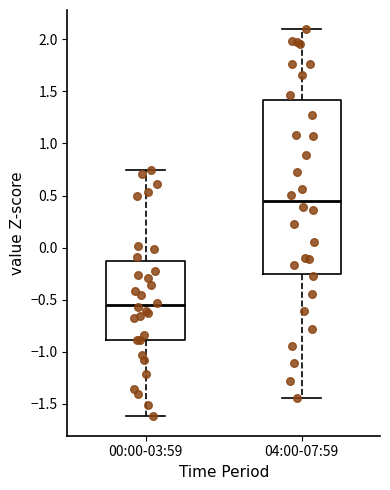

Reading left to right, read every box against the y-axis: the position of its median line, the range the box covers, and the ends of its whiskers. The values are not printed on the chart, so give them approximately, as read against the axis.

00:00-03:59: median -0.55, box -0.90 to -0.15, whiskers -1.60 to 0.75
04:00-07:59: median 0.45, box -0.25 to 1.40, whiskers -1.45 to 2.10